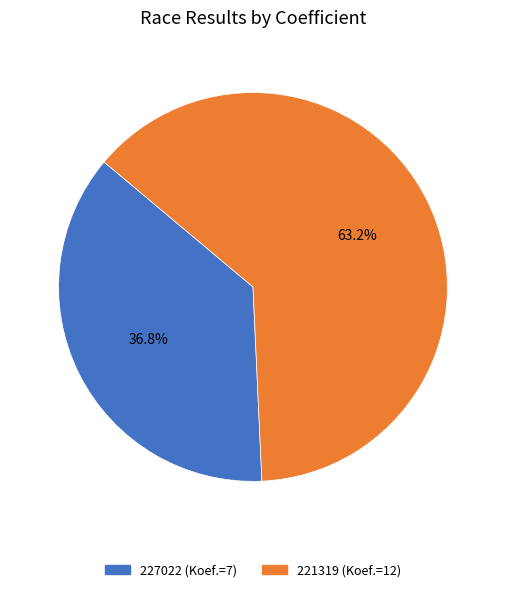

To the nearest percent, what is the combined percentage of 227022 and 221319?

100%